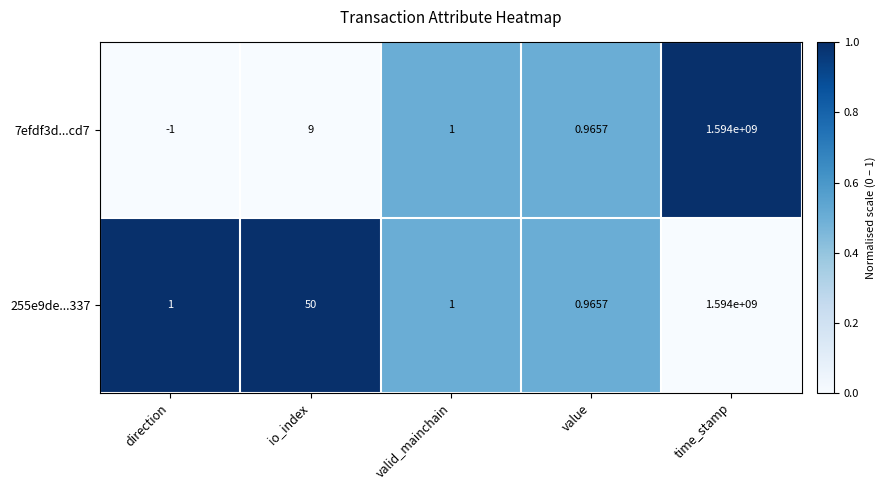

At which label does 7efdf3d...cd7 reach its minimum?

direction